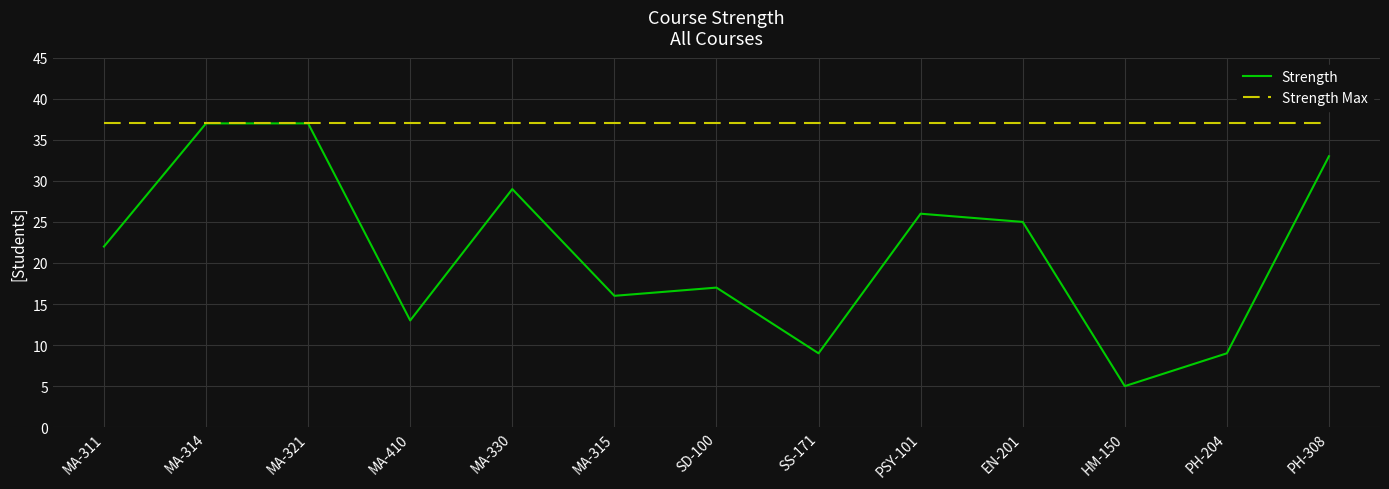

Does the chart display data point markers on the line(s)?

No